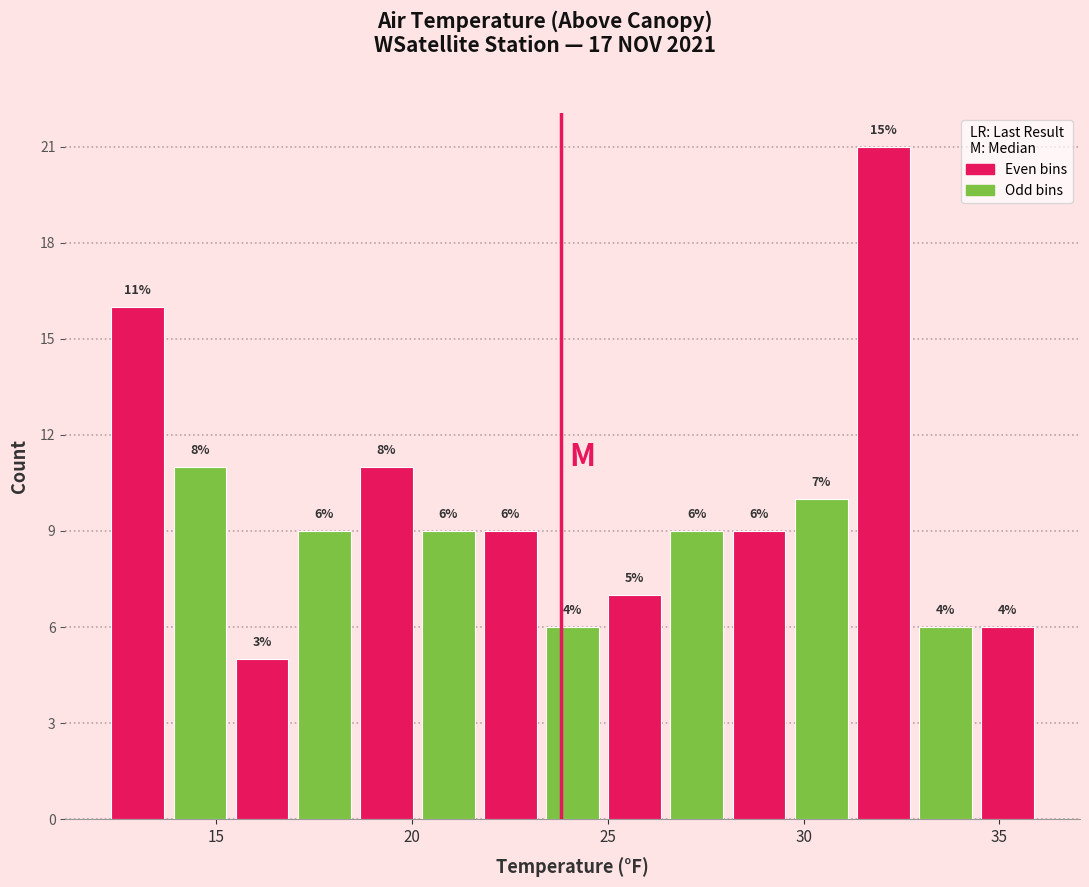

Read against the x-axis, roughly where is the centre of the tallest bar?

32.0